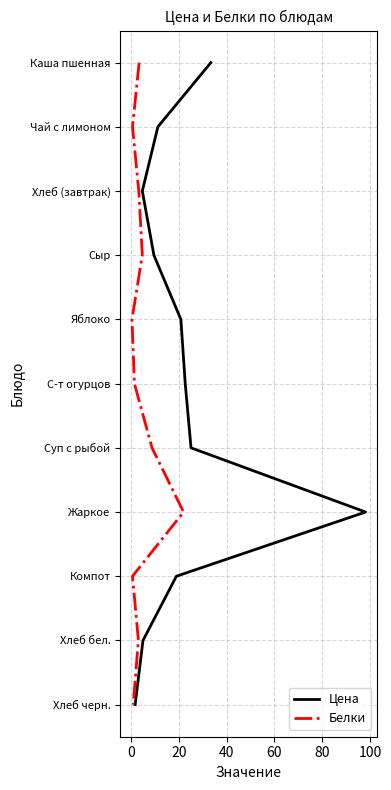

True or false: Цена has more than 1 points higher than both neighbors.

False